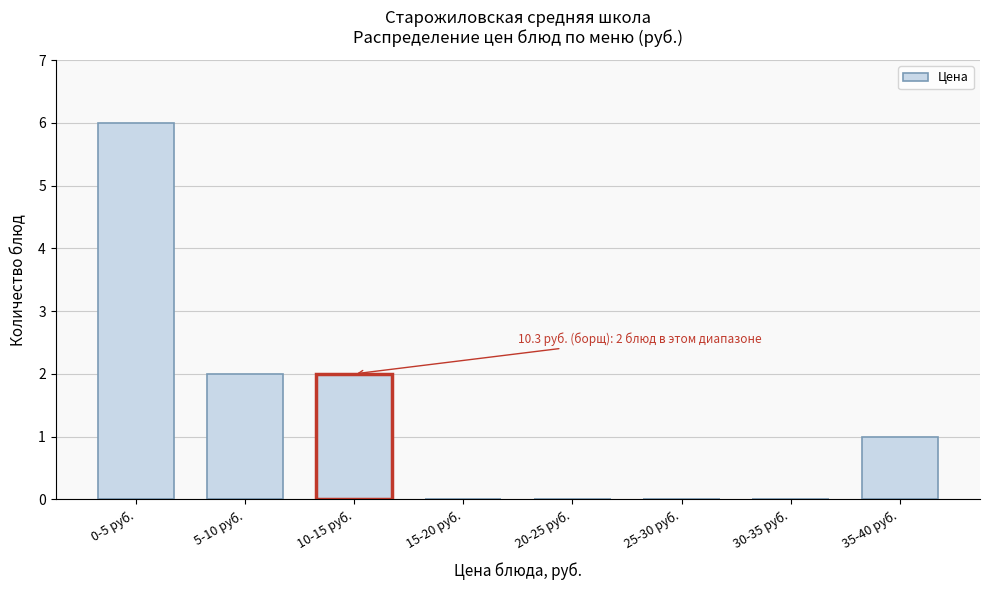

Reading left to right, transcribe all the data shown in this chart.

0-5 руб.=6	5-10 руб.=2	10-15 руб.=2	15-20 руб.=0	20-25 руб.=0	25-30 руб.=0	30-35 руб.=0	35-40 руб.=1